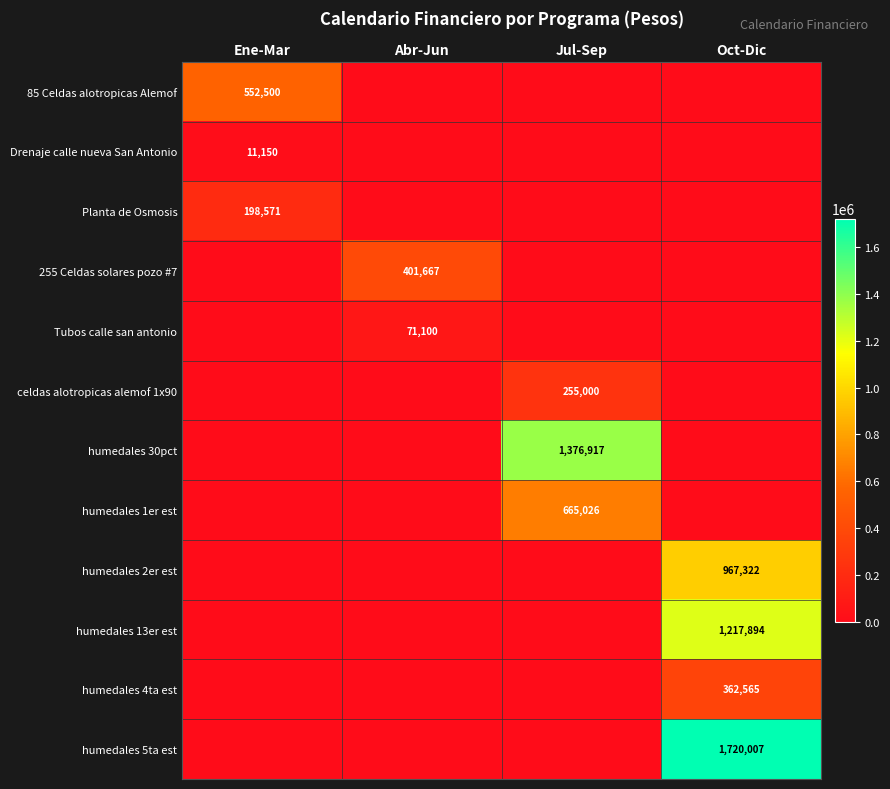

At which category is the sum across all series the highest?

Oct-Dic